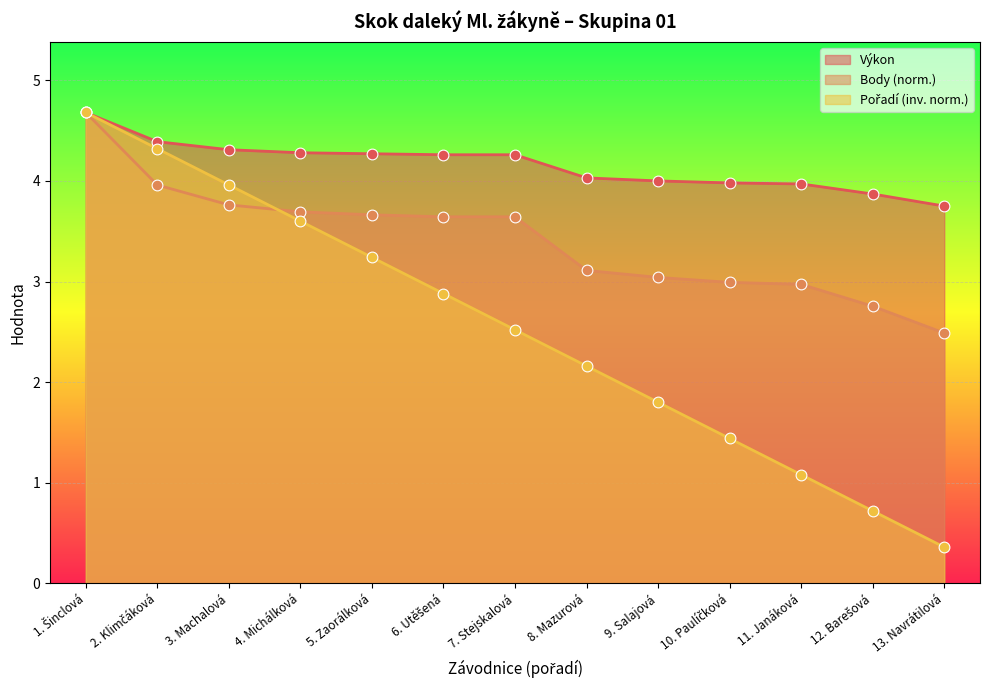

Which series contains the lowest Y value?

Pořadí